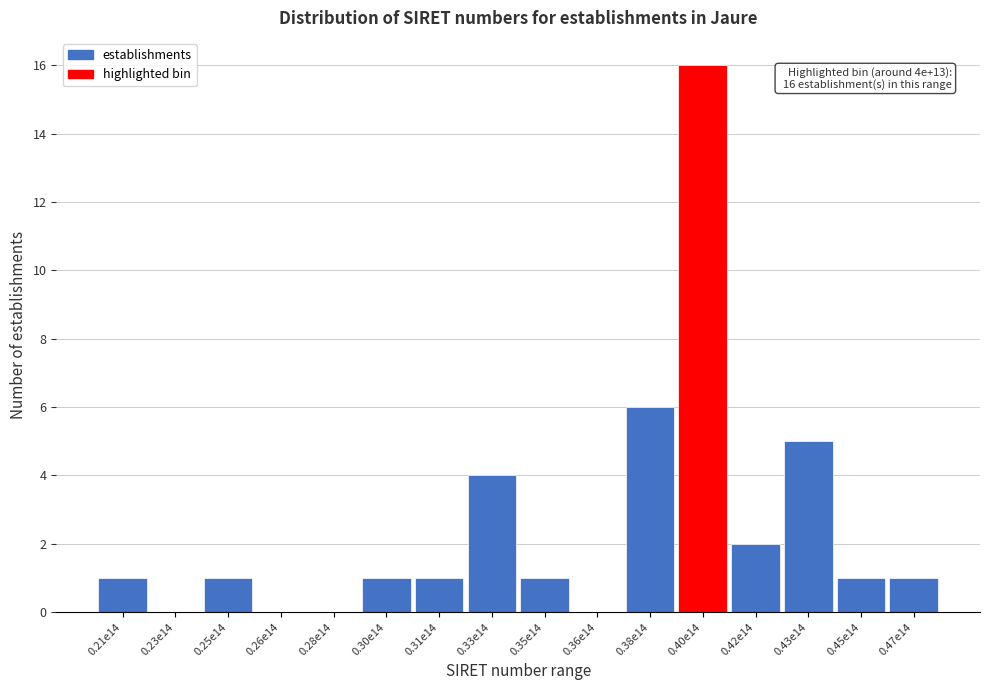

Reading right to left, extract all data points from this chart.

0.47e14=1	0.45e14=1	0.43e14=5	0.42e14=2	0.40e14=16	0.38e14=6	0.36e14=0	0.35e14=1	0.33e14=4	0.31e14=1	0.30e14=1	0.28e14=0	0.26e14=0	0.25e14=1	0.23e14=0	0.21e14=1